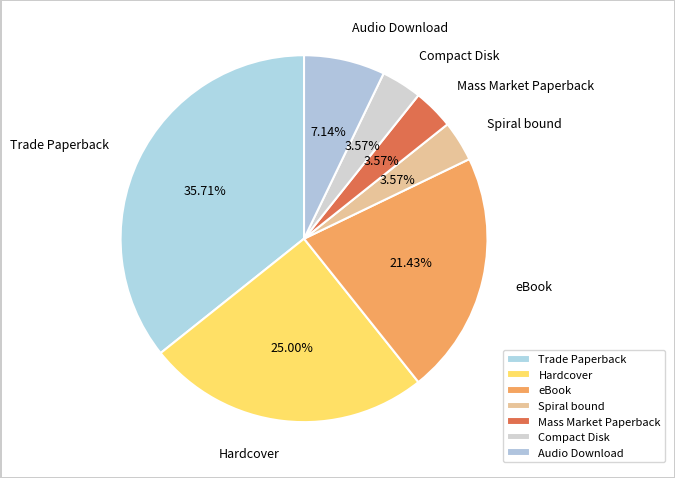

To the nearest percent, what percentage of the pie is Mass Market Paperback?

4%